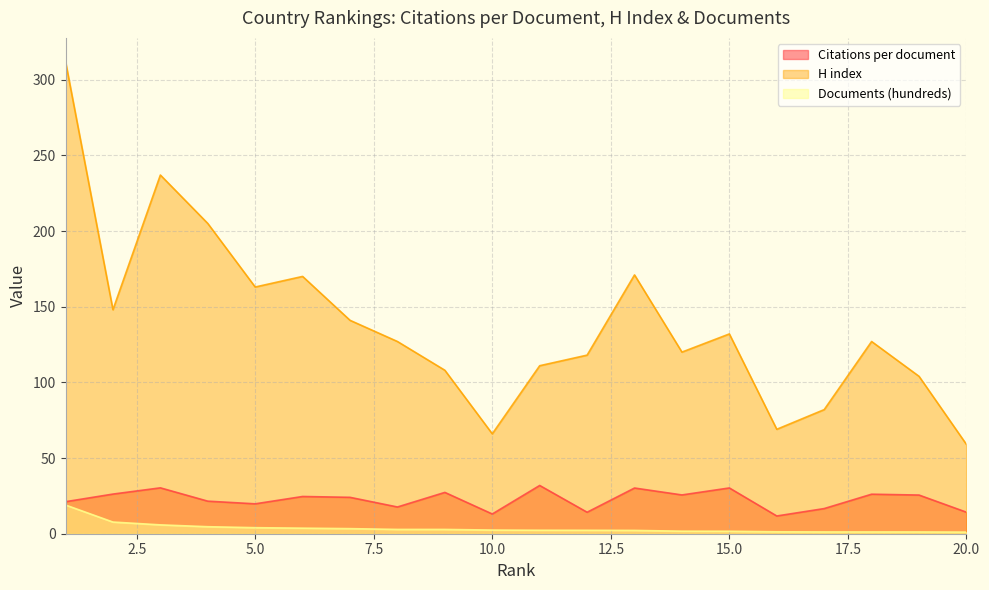

The value of Documents (hundreds) at 18 is 1.2. True or false?

True